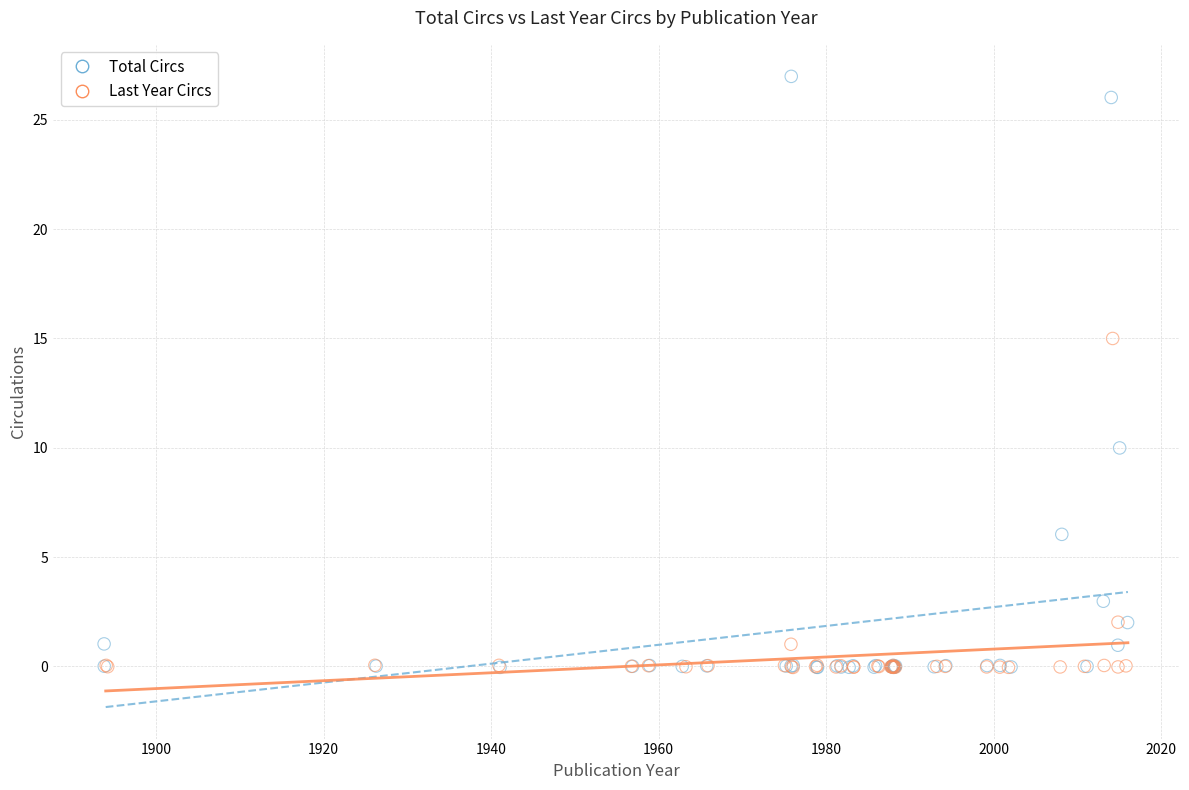

Which series reaches the maximum Y coordinate?

Total Circs